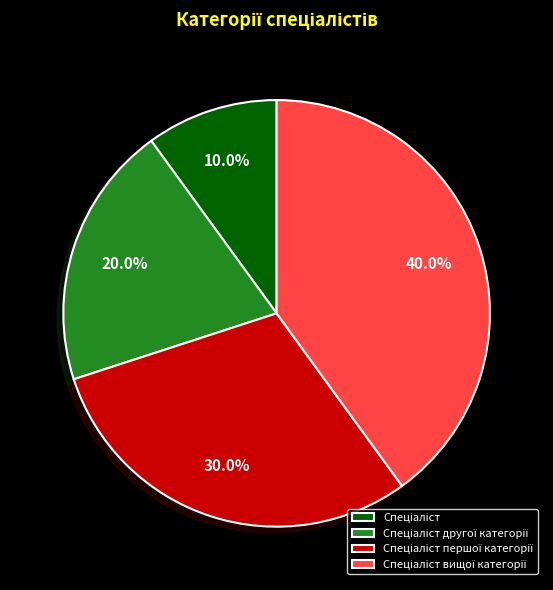

Is there any slice that represents more than half of the pie?

No